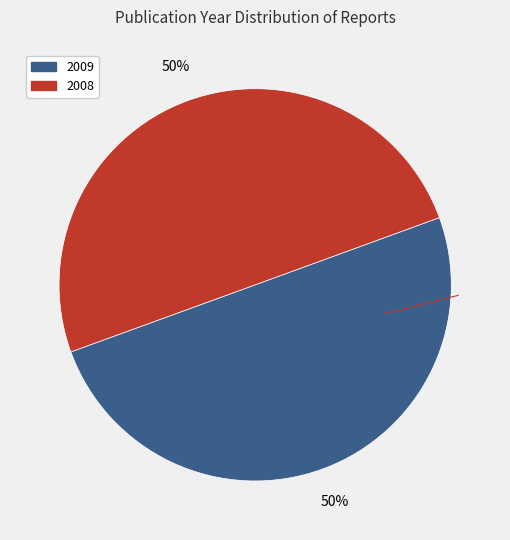

To the nearest percent, what is the combined percentage of 2009 and 2008?

100%